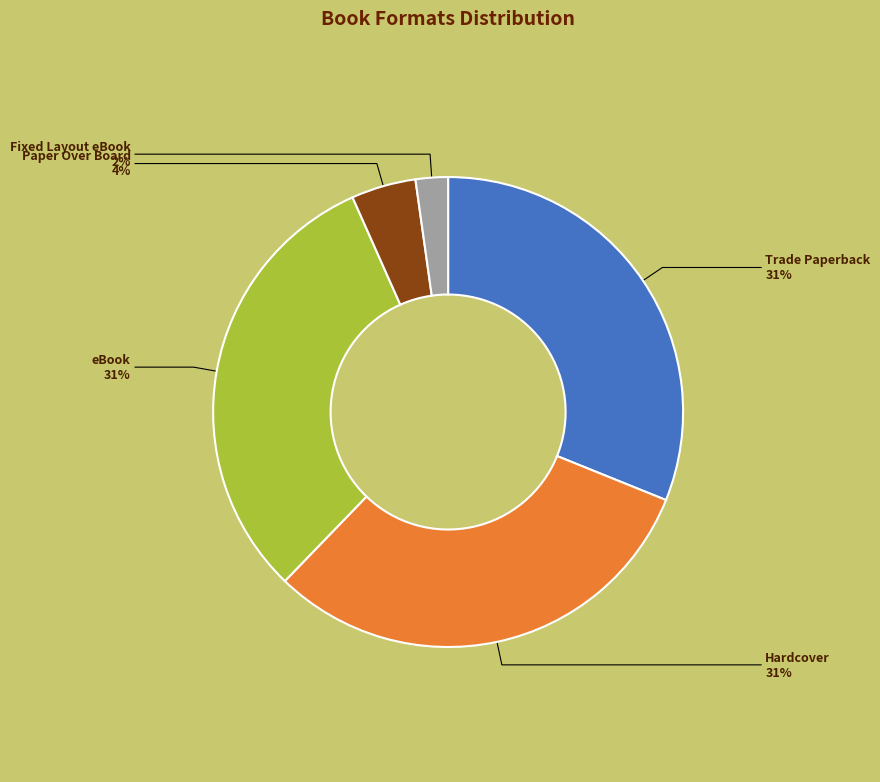

The Trade Paperback slice represents 42% of the pie. True or false?

False